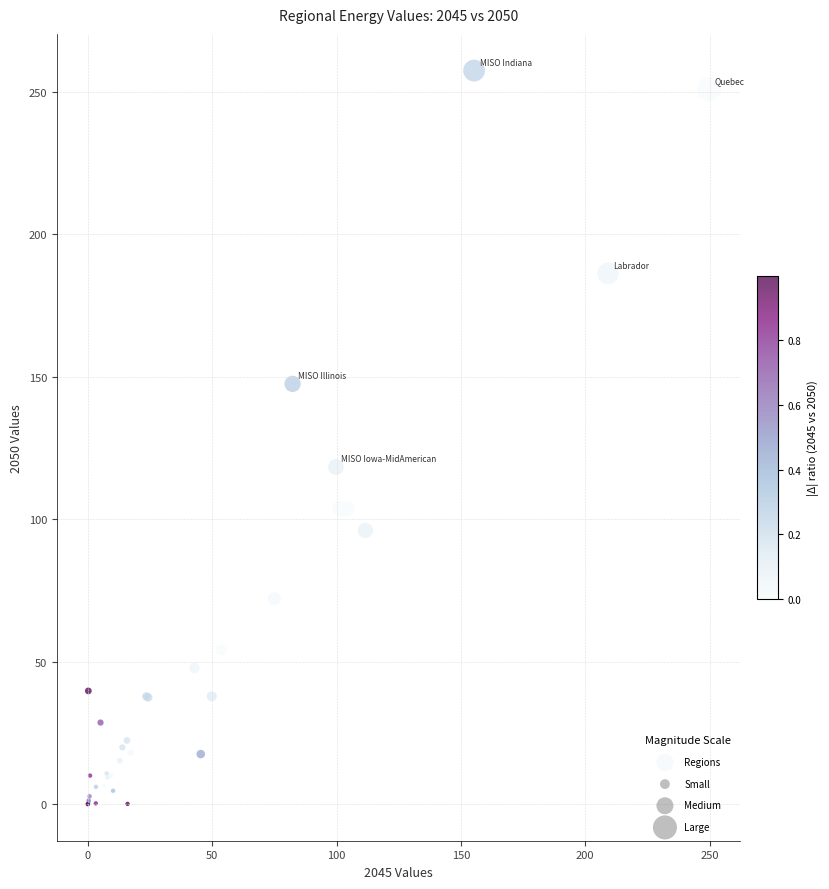

What Y value in the scatter plot is closest to 128?

118.3